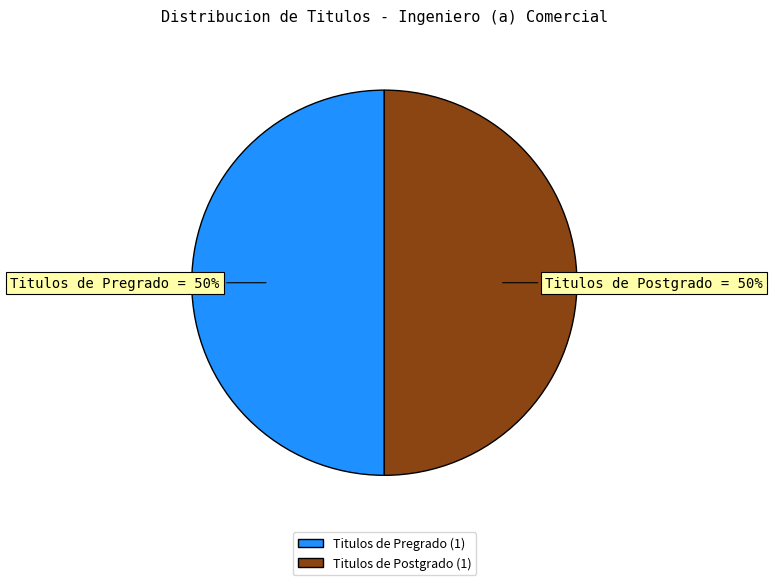

What is the ratio of the value at Titulos de Postgrado to the value at Titulos de Pregrado?

1.0